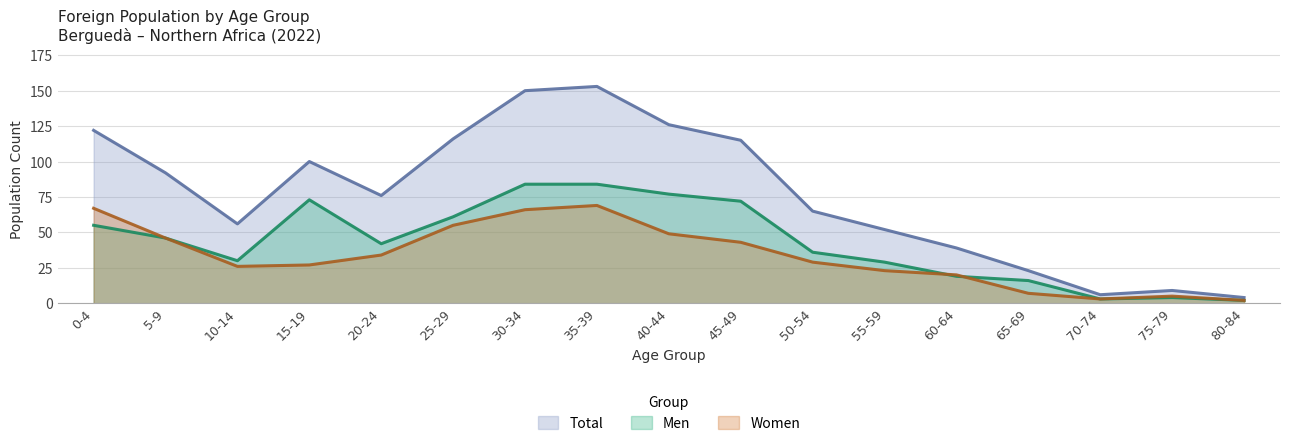

The value of Men at 10-14 is 43. True or false?

False